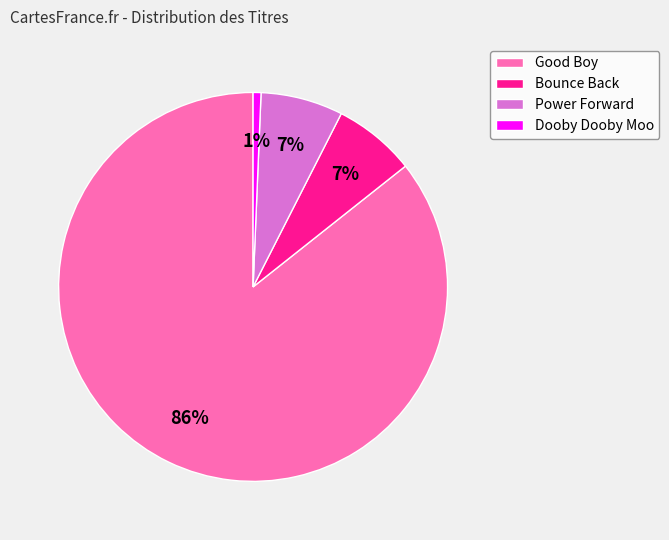

To the nearest percent, what percentage of the pie is Power Forward?

7%